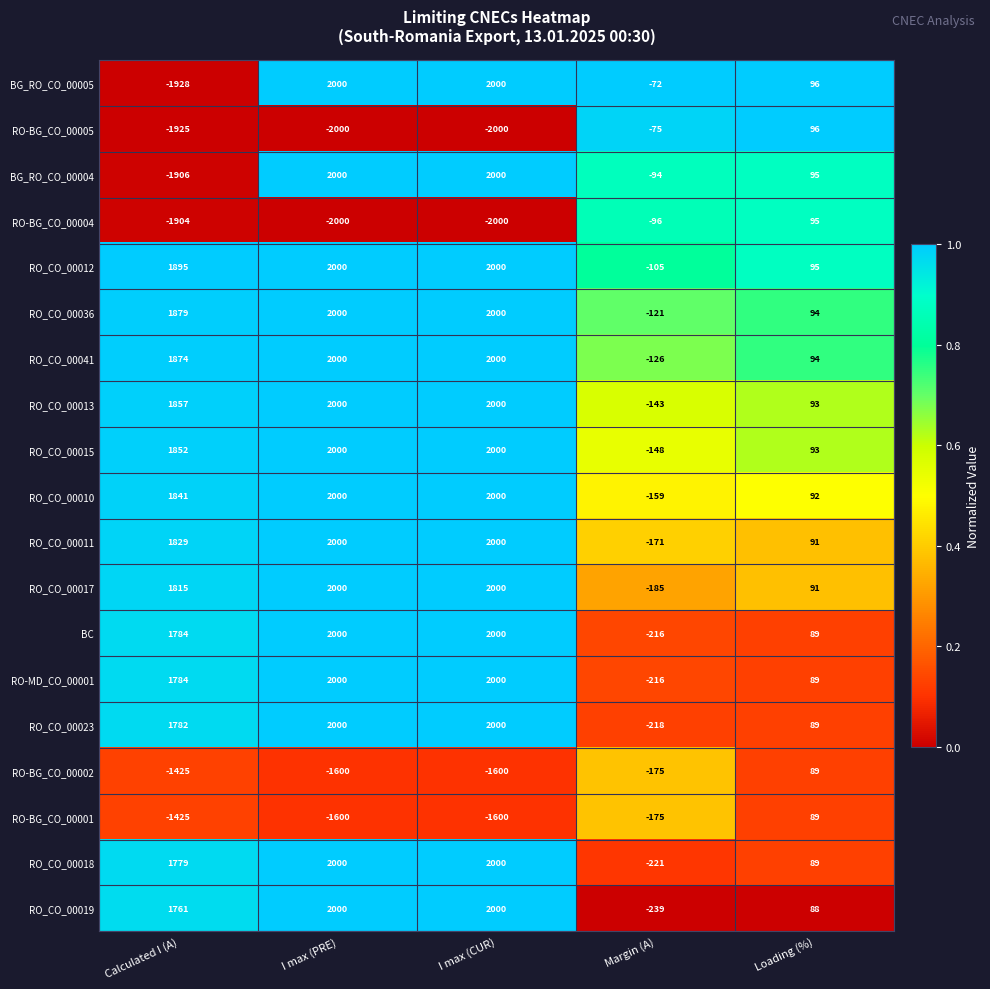

What is the lowest value of the RO_CO_00023 series?

-218